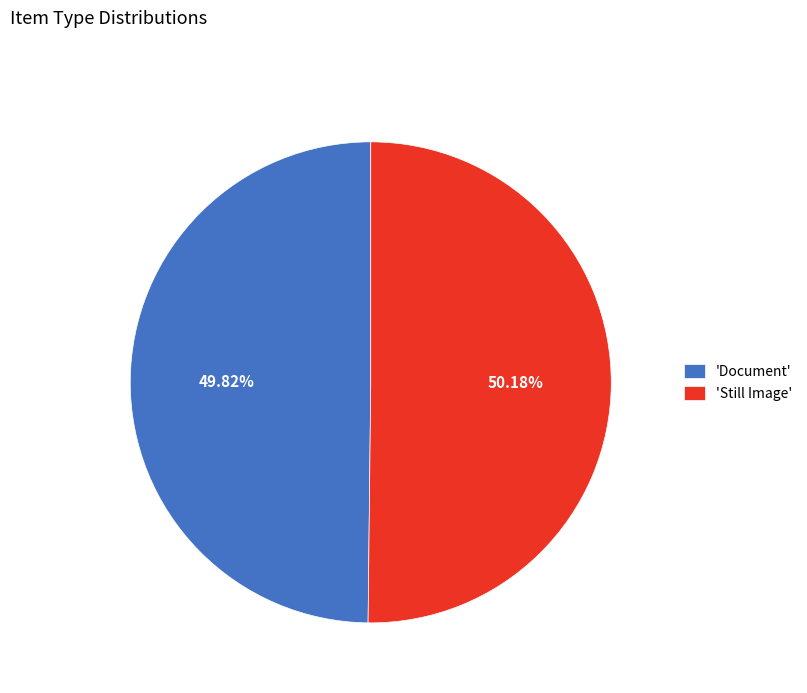

How many segments does this pie chart have?

2